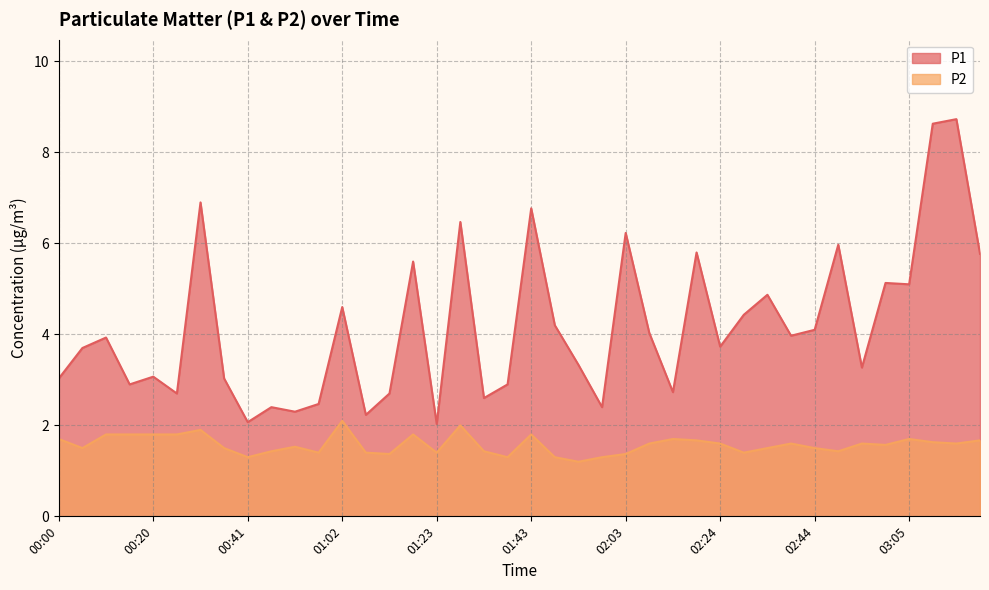

What is the value of the P1 point at the 32nd from the left?

4.0